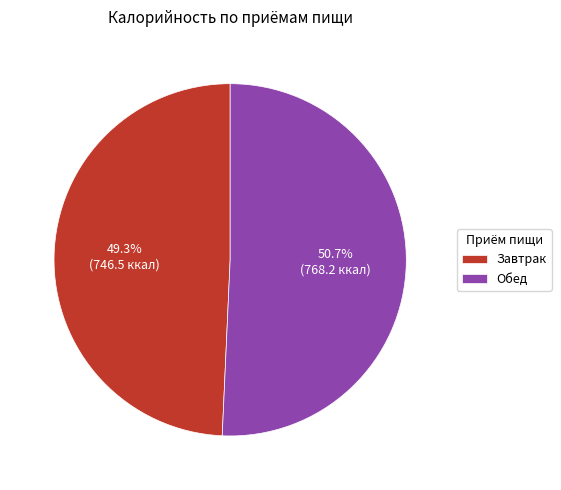

Approximately how many times larger is the value at Завтрак compared to Обед?

1.0